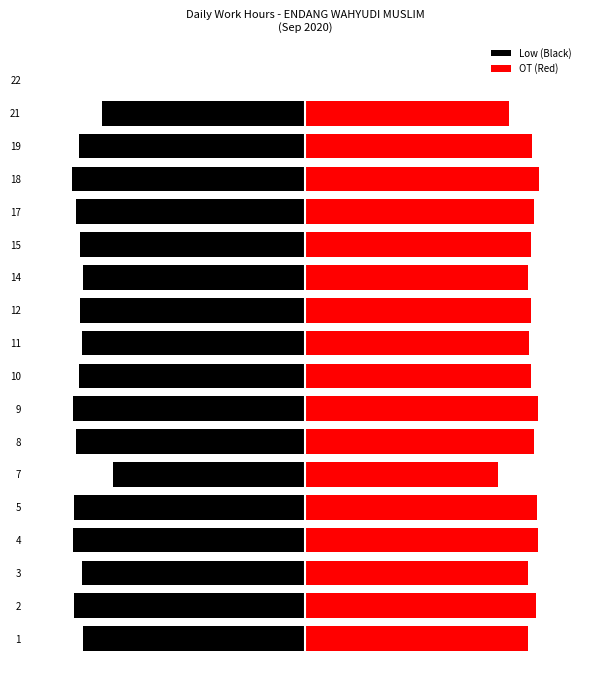

Which series has the largest total across all categories?

OT (Red)